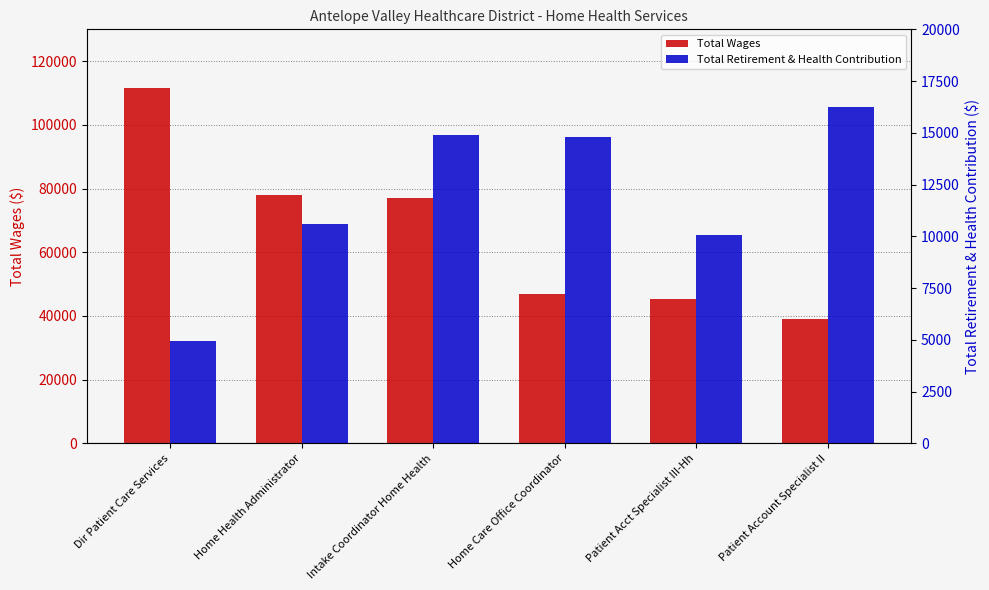

What is the sum of the Total Retirement & Health Contribution values at Patient Account Specialist II and Intake Coordinator Home Health?

31117